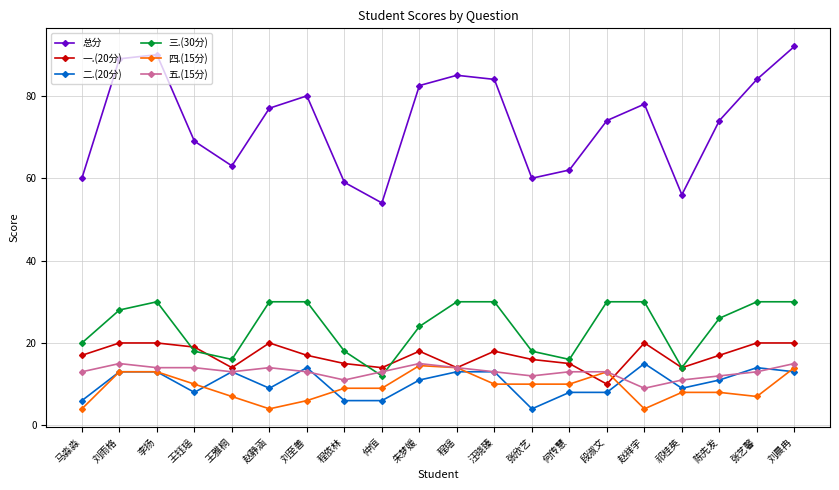

In 总分, how many points are higher than both neighbors (excluding endpoints)?

4